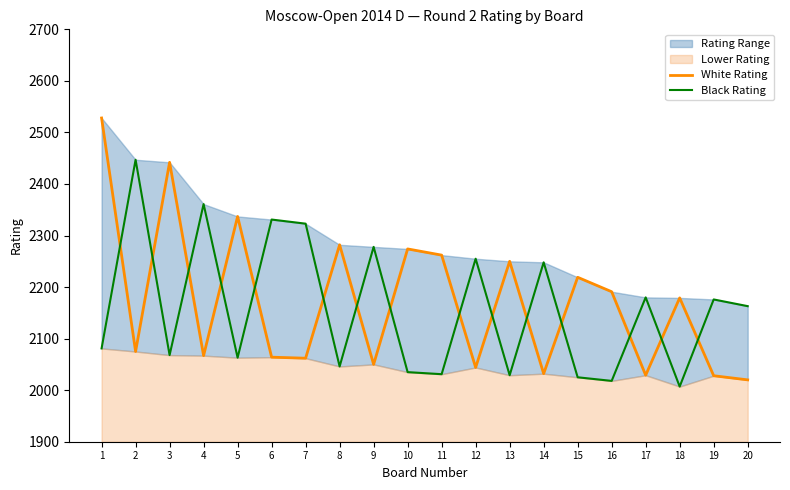

At which category is the sum across all series the highest?

1